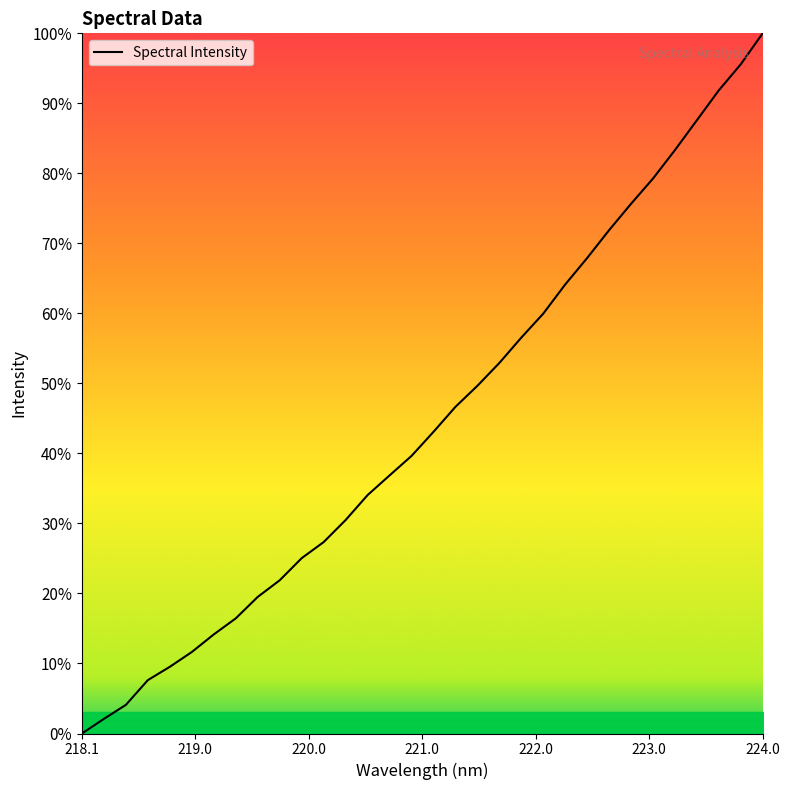

Reading left to right, what are all the values shown in this chart?

0.0	2.1	4.1	7.6	9.5	11.6	14.2	16.4	19.5	21.9	25.0	27.3	30.5	34.1	36.9	39.6	43.1	46.7	49.7	52.9	56.5	60.0	64.1	67.9	71.9	75.6	79.3	83.3	87.6	91.8	95.6	100.0